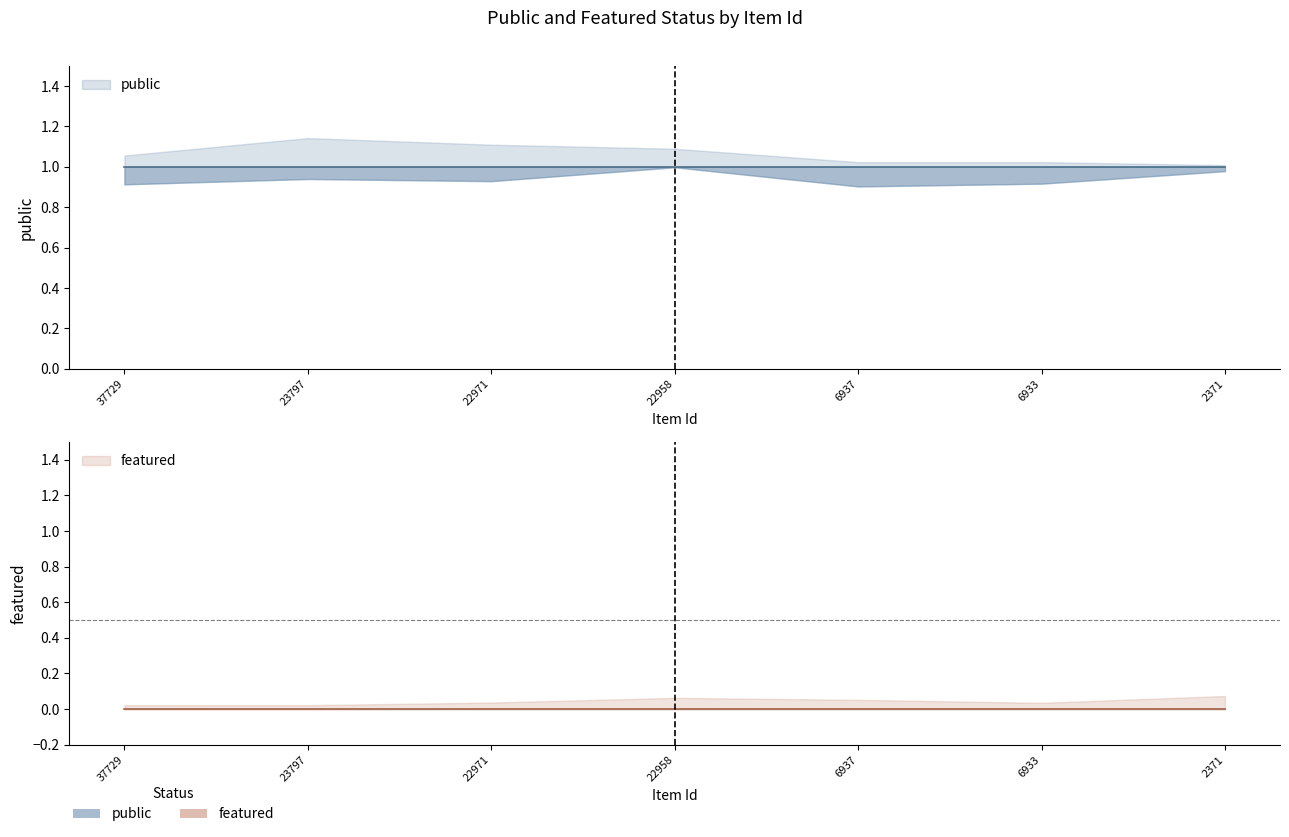

True or false: public and featured intersect in this chart.

False